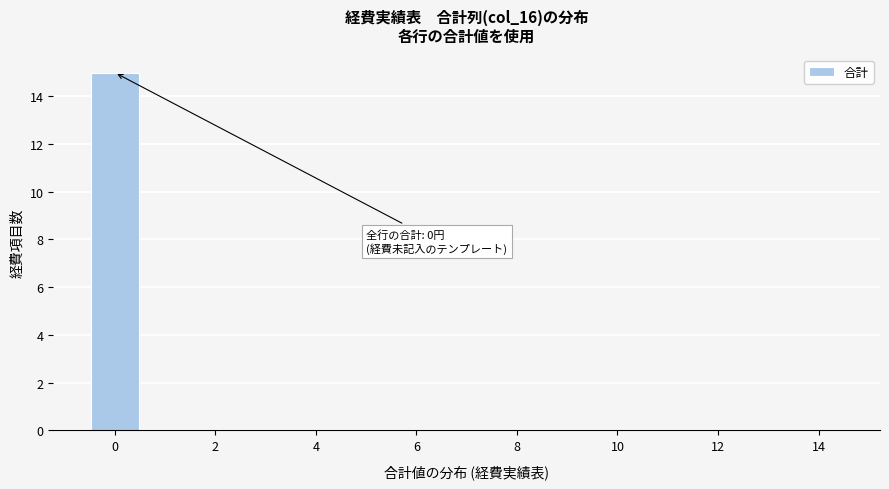

Which range on the x-axis has the tallest bar?

-0.5 to 0.5